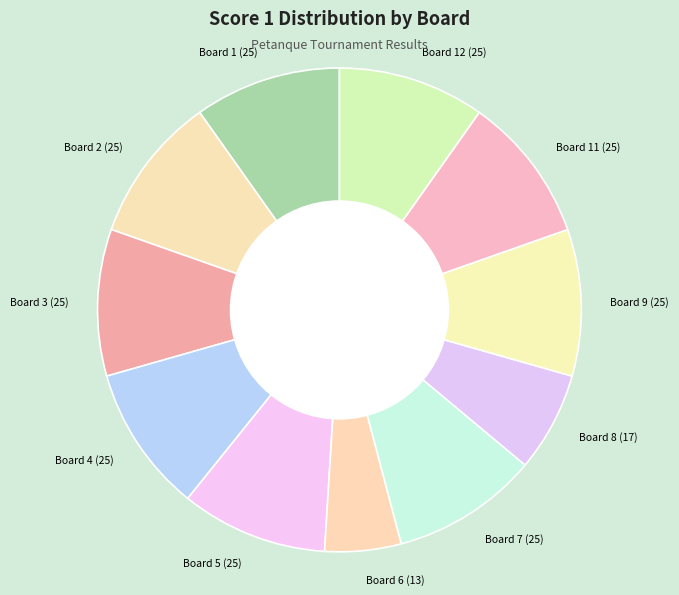

Which category has the smallest portion of the pie?

Board 6 (13)